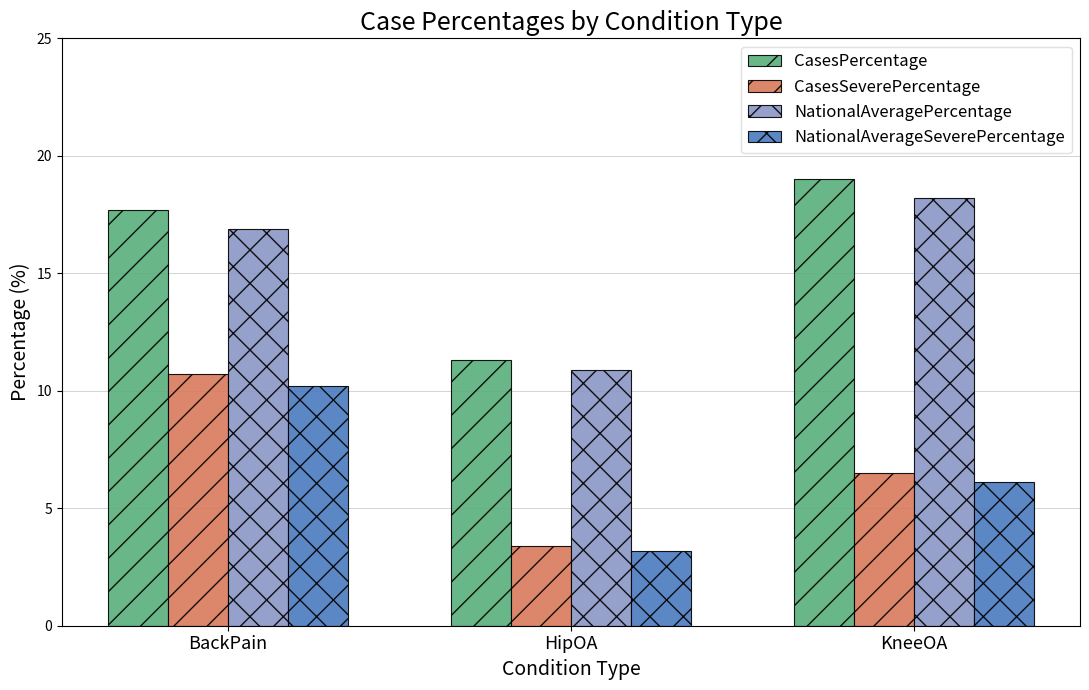

Rank the categories by NationalAveragePercentage value from lowest to highest.

HipOA, BackPain, KneeOA